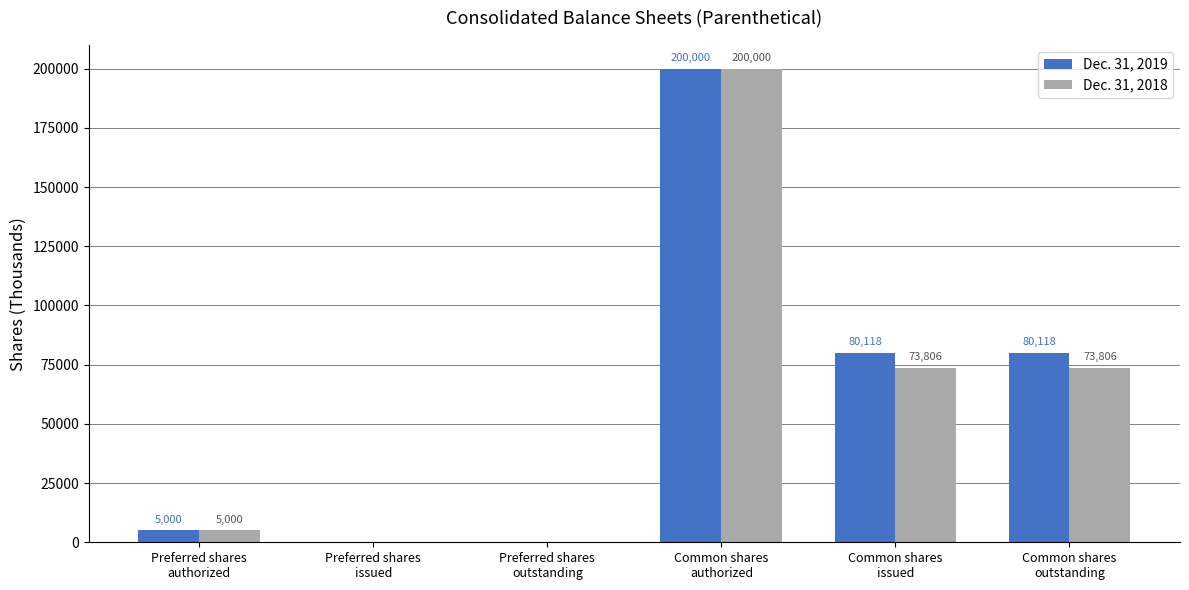

What is the difference between the Dec. 31, 2018 values at Preferred shares
outstanding and Common shares
authorized?

200000